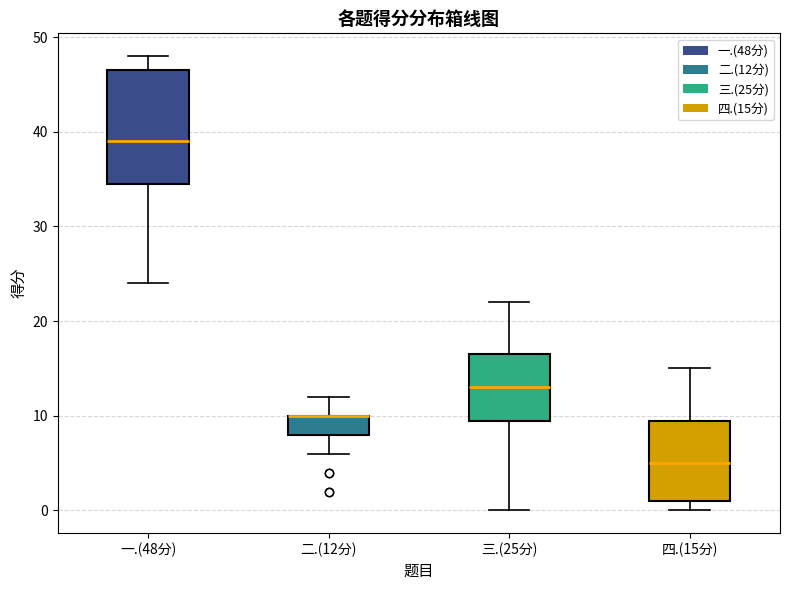

Reading left to right, read every box against the y-axis: the position of its median line, the range the box covers, and the ends of its whiskers. The values are not printed on the chart, so give them approximately, as read against the axis.

一.(48分): median 39, box 35 to 47, whiskers 24 to 48
二.(12分): median 10 (drawn on the box's upper edge), box 8 to 10, whiskers 6 to 12
三.(25分): median 13, box 10 to 17, whiskers 0 to 22
四.(15分): median 5, box 1 to 10, whiskers 0 to 15